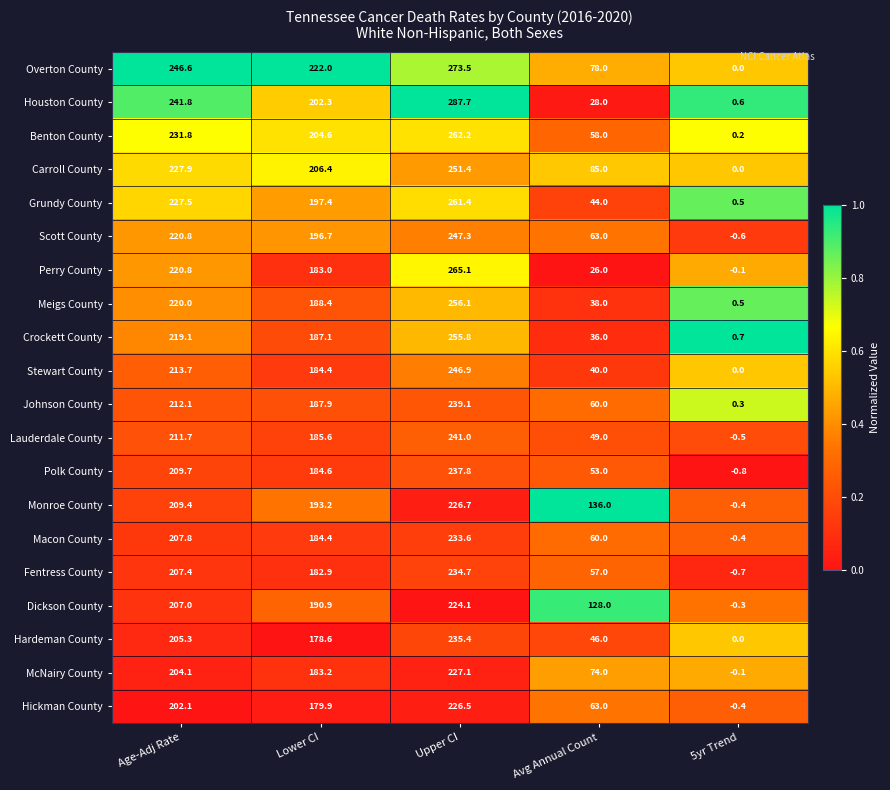

How many series are shown in this chart?

20